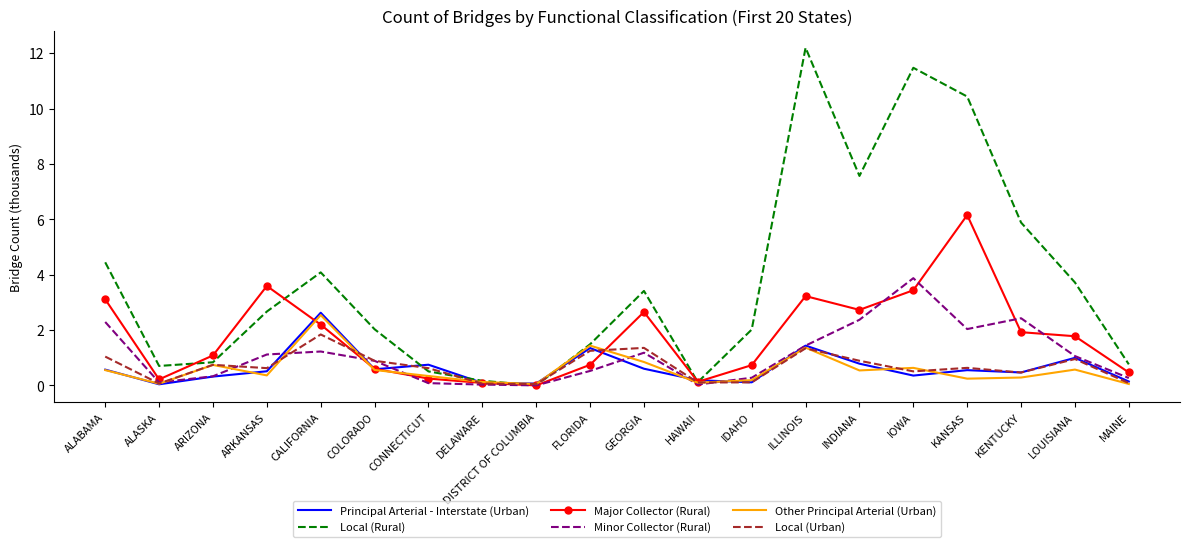

Is it true that Local (Rural) equals 16.8 at IOWA?

False